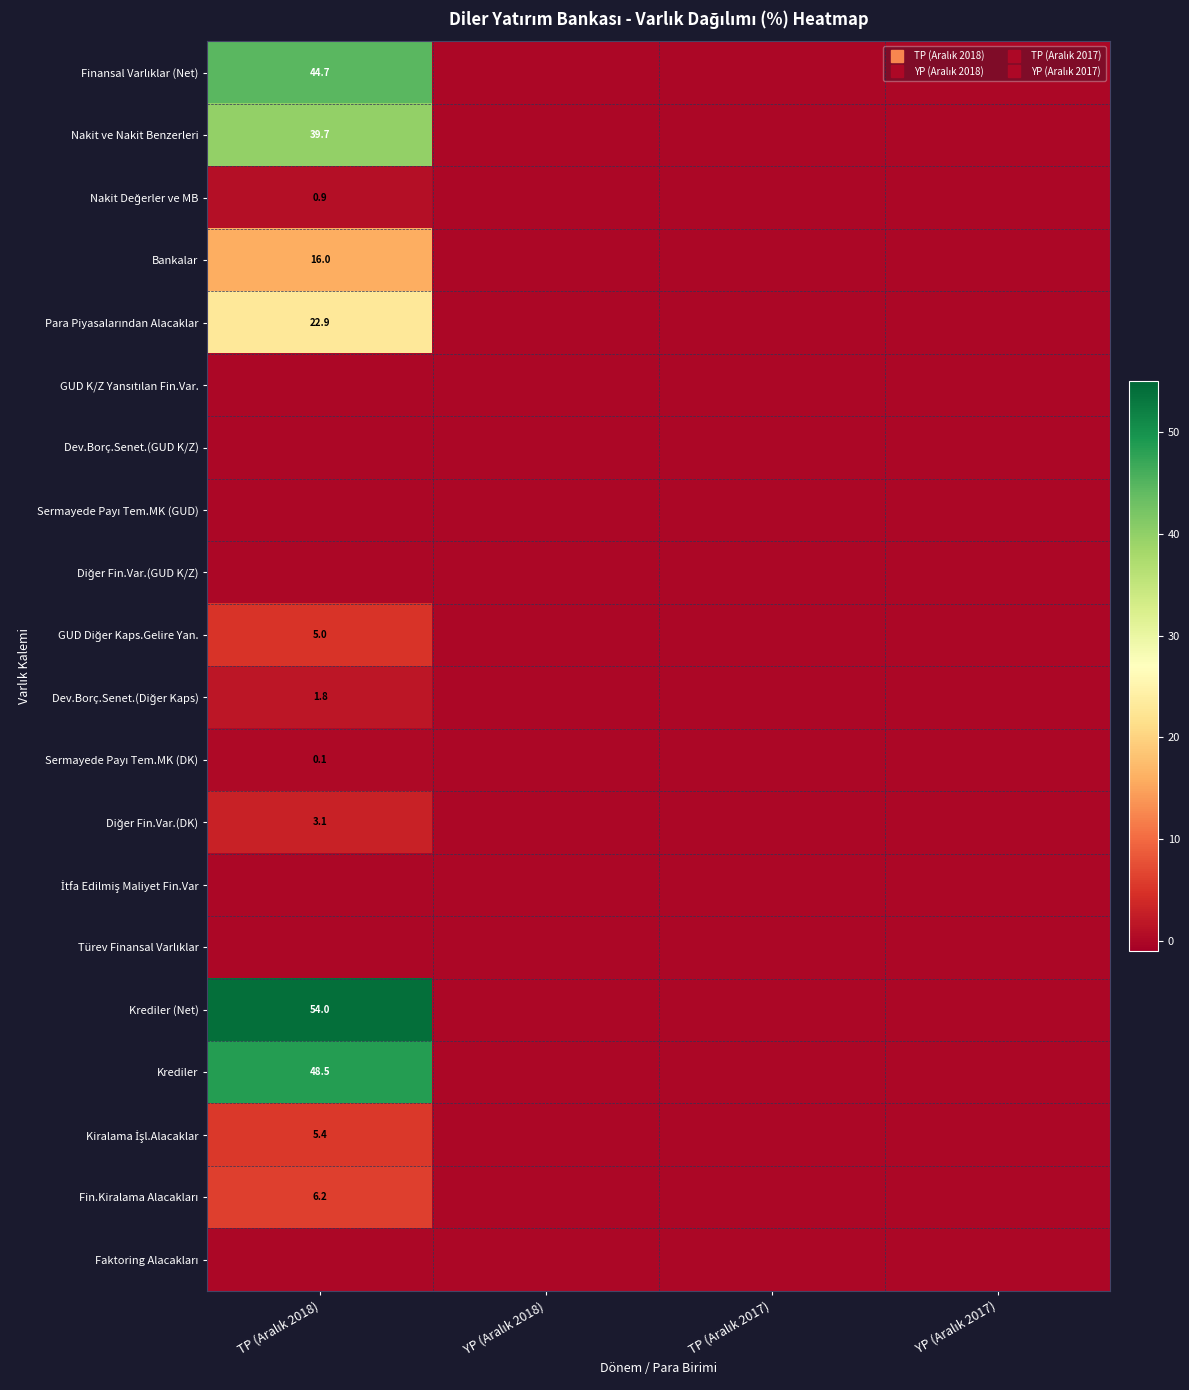

True or false: Sermayede Payı Tem.MK (DK) has a value of 0.0 at YP (Aralık 2018).

True